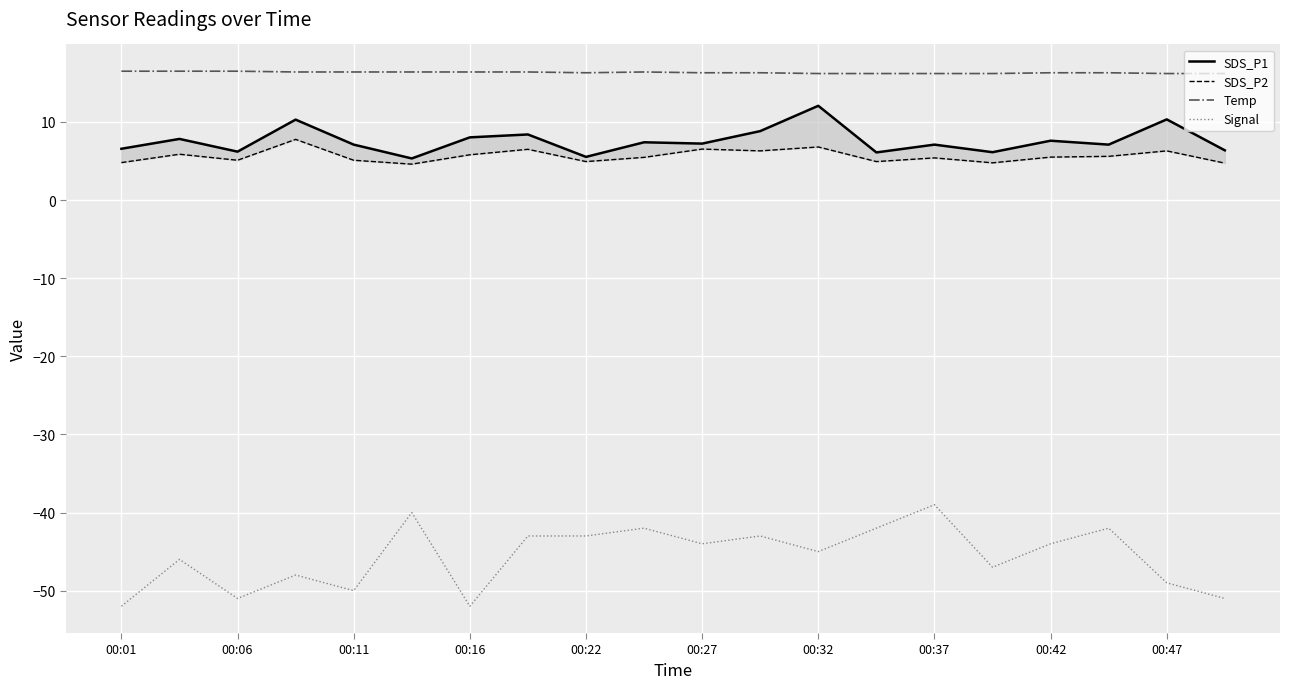

True or false: Temp has a value of 21.5 at 00:32.

False